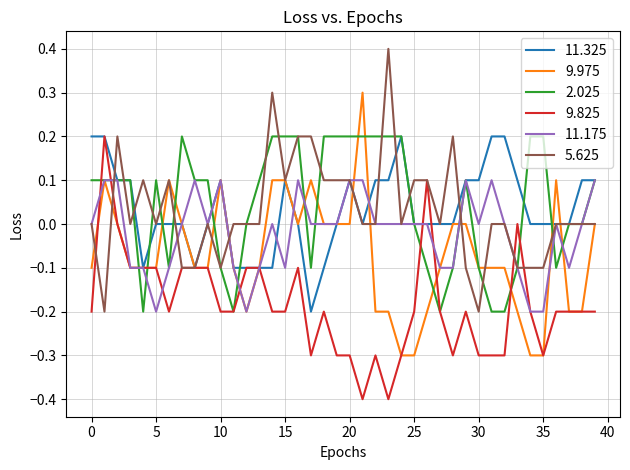

What is the smallest value displayed?

-0.4